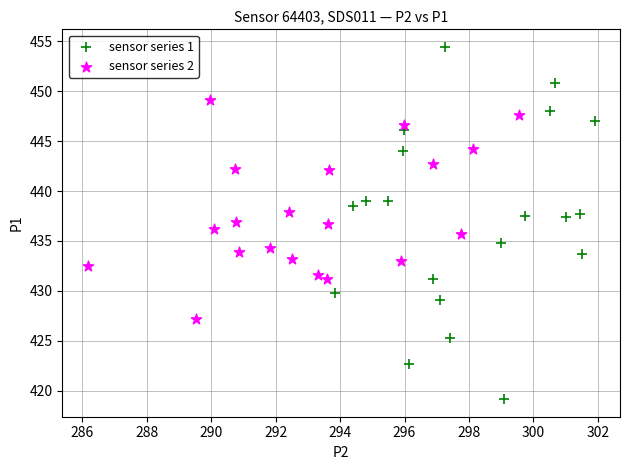

Which series has the widest spread of Y values?

sensor series 1